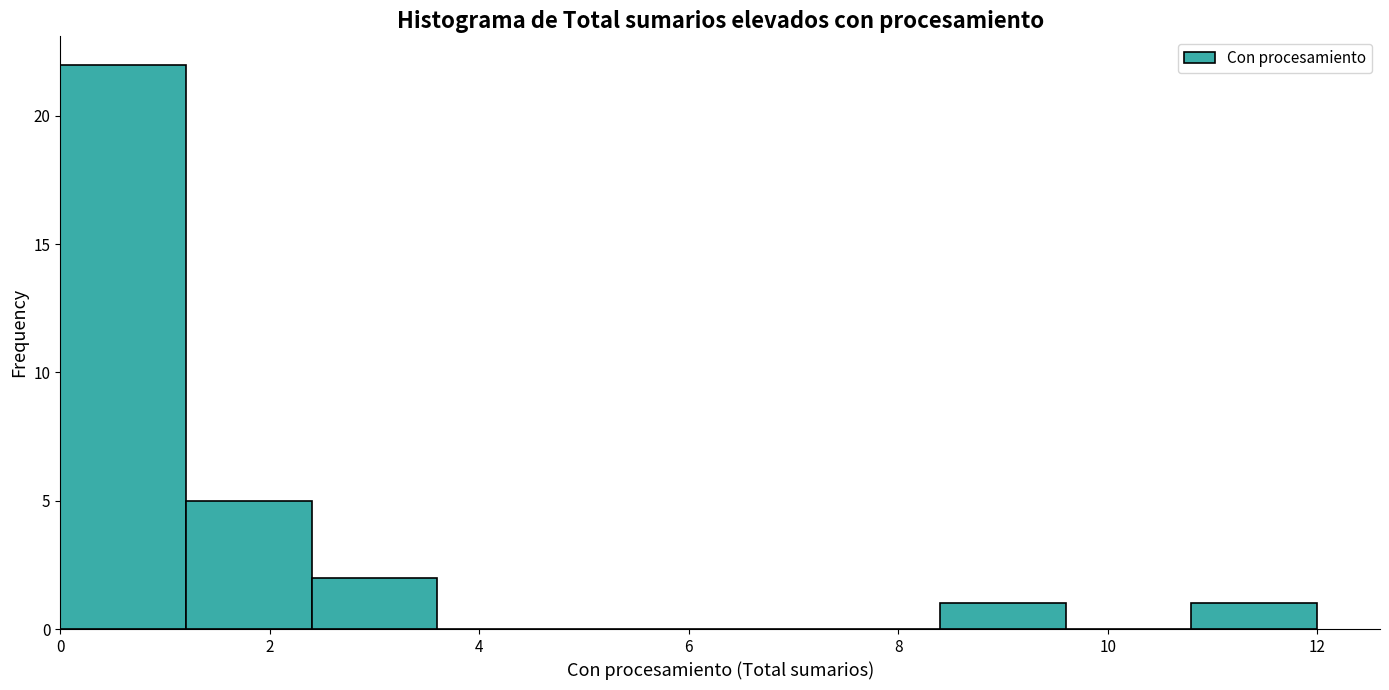

Reading left to right, list every bar in this chart as the range it spans on the x-axis followed by its height. The values are not printed on the chart, so give them approximately, as read against the axis.

0.0 to 1.2: 22
1.2 to 2.4: 5
2.4 to 3.6: 2
3.6 to 4.8: 0
4.8 to 6.0: 0
6.0 to 7.2: 0
7.2 to 8.4: 0
8.4 to 9.6: 1
9.6 to 10.8: 0
10.8 to 12.0: 1